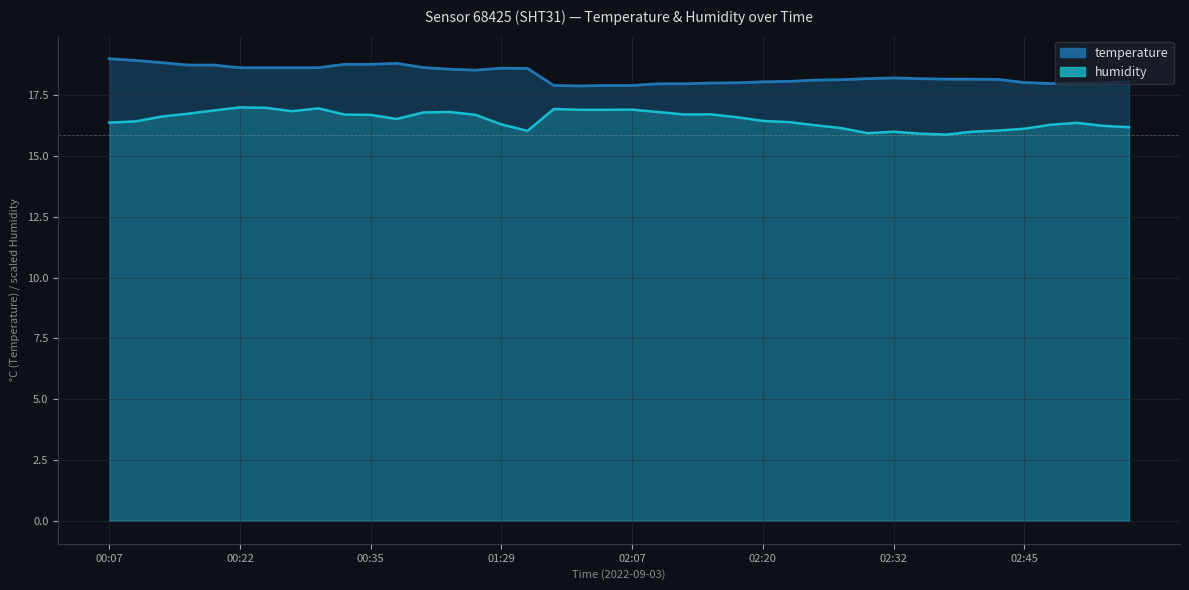

At how many categories does at least one series exceed 16?

40